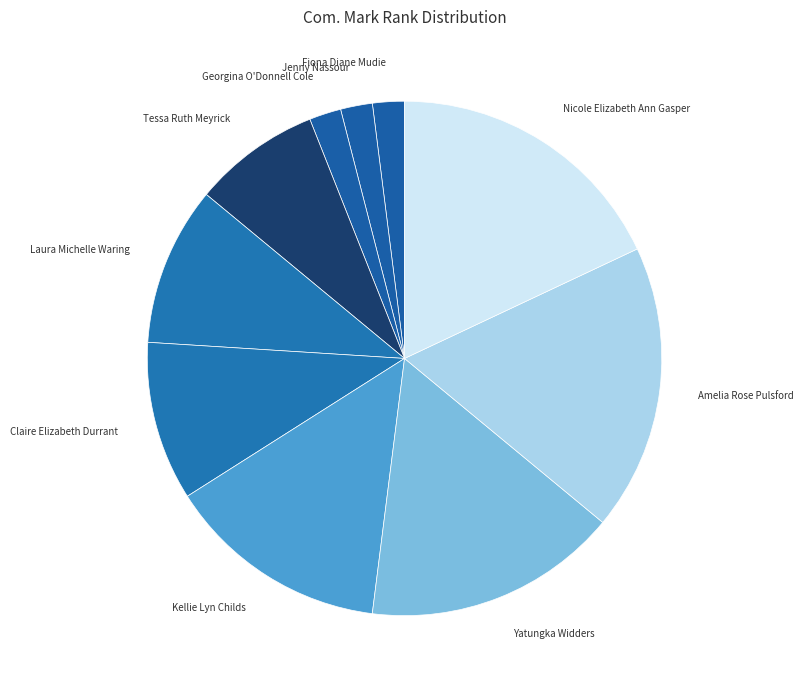

Is the sum of Fiona Diane Mudie and Nicole Elizabeth Ann Gasper greater than half?

No